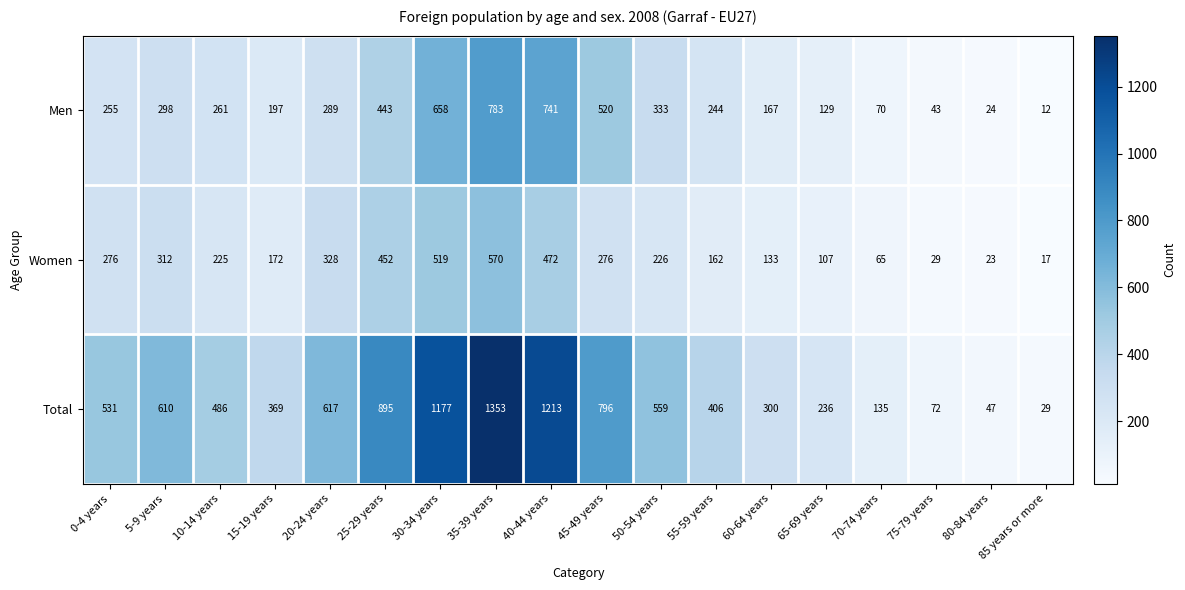

What is the spread (max minus min) of values at 45-49 years?

520